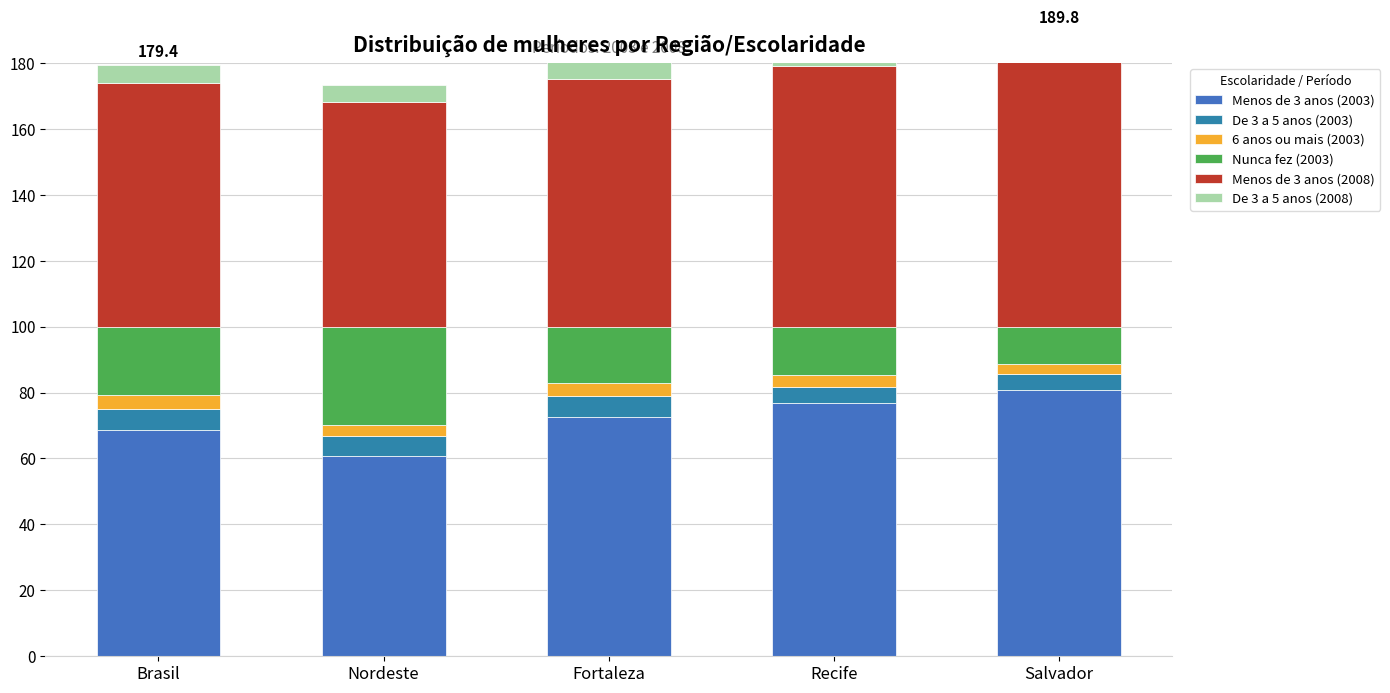

At which label does De 3 a 5 anos (2003) reach its minimum?

Recife